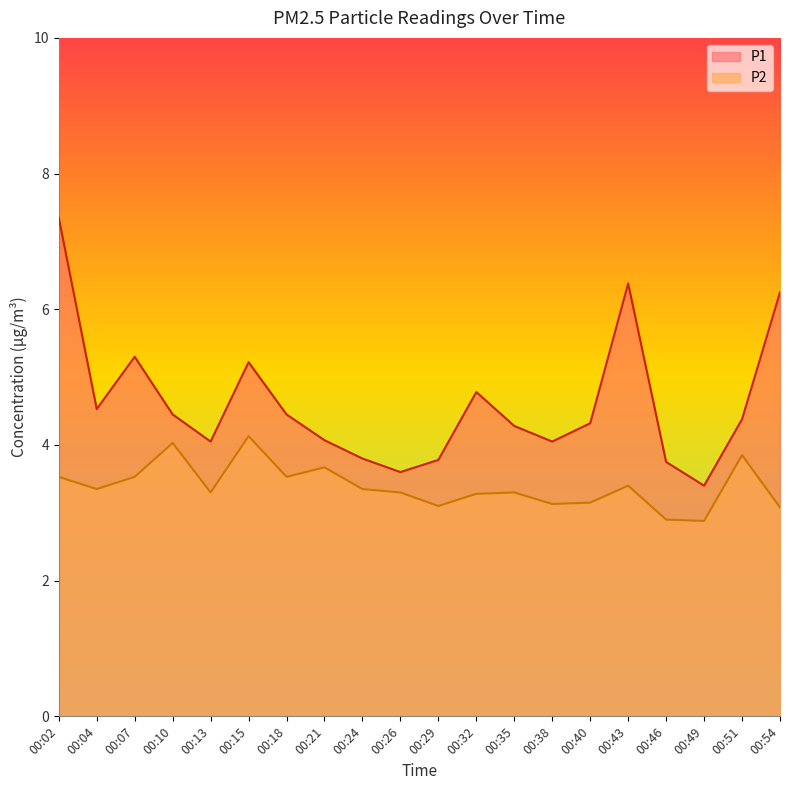

Which series has the widest spread of values?

P1